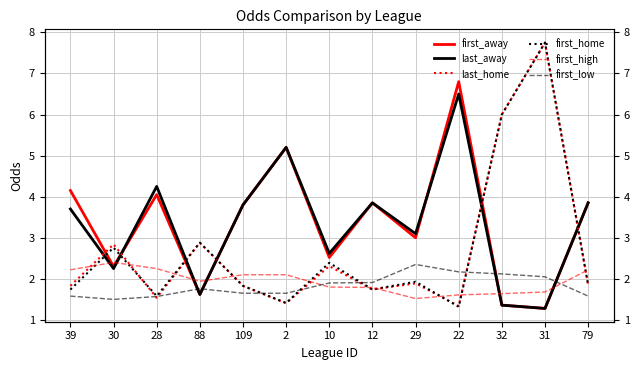

Reading right to left, transcribe all the data shown in this chart.

first_away: 3.9	1.3	1.4	6.8	3.0	3.9	2.5	5.2	3.8	1.6	4.0	2.3	4.2
last_away: 3.9	1.3	1.4	6.5	3.1	3.9	2.6	5.2	3.8	1.6	4.2	2.2	3.7
last_home: 1.9	7.8	6.0	1.3	1.9	1.7	2.3	1.4	1.8	2.9	1.5	2.8	1.8
first_home: 1.9	7.8	6.0	1.3	1.9	1.7	2.4	1.4	1.8	2.9	1.6	2.8	1.7
first_high: 2.2	1.7	1.6	1.6	1.5	1.8	1.8	2.1	2.1	1.9	2.2	2.4	2.2
first_low: 1.6	2.0	2.1	2.2	2.4	1.9	1.9	1.6	1.6	1.8	1.6	1.5	1.6